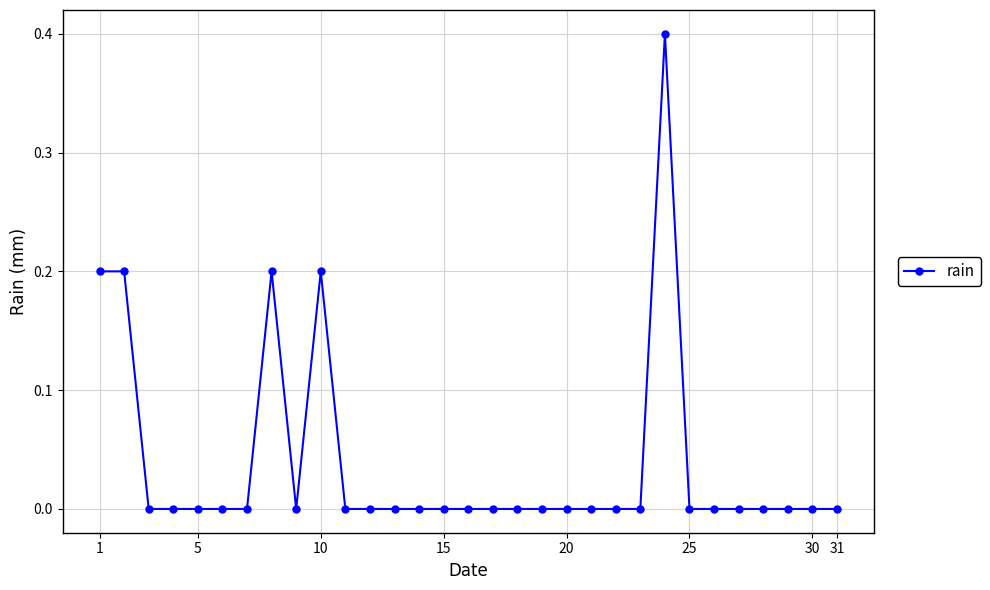

True or false: the data has more than 2 interior local peaks.

True